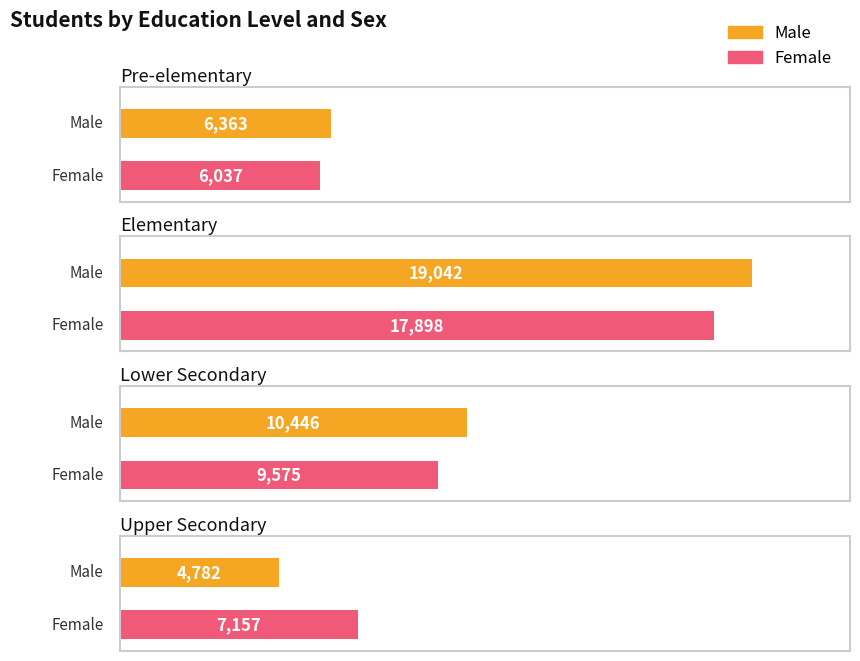

What position from the left is Upper Secondary?

4